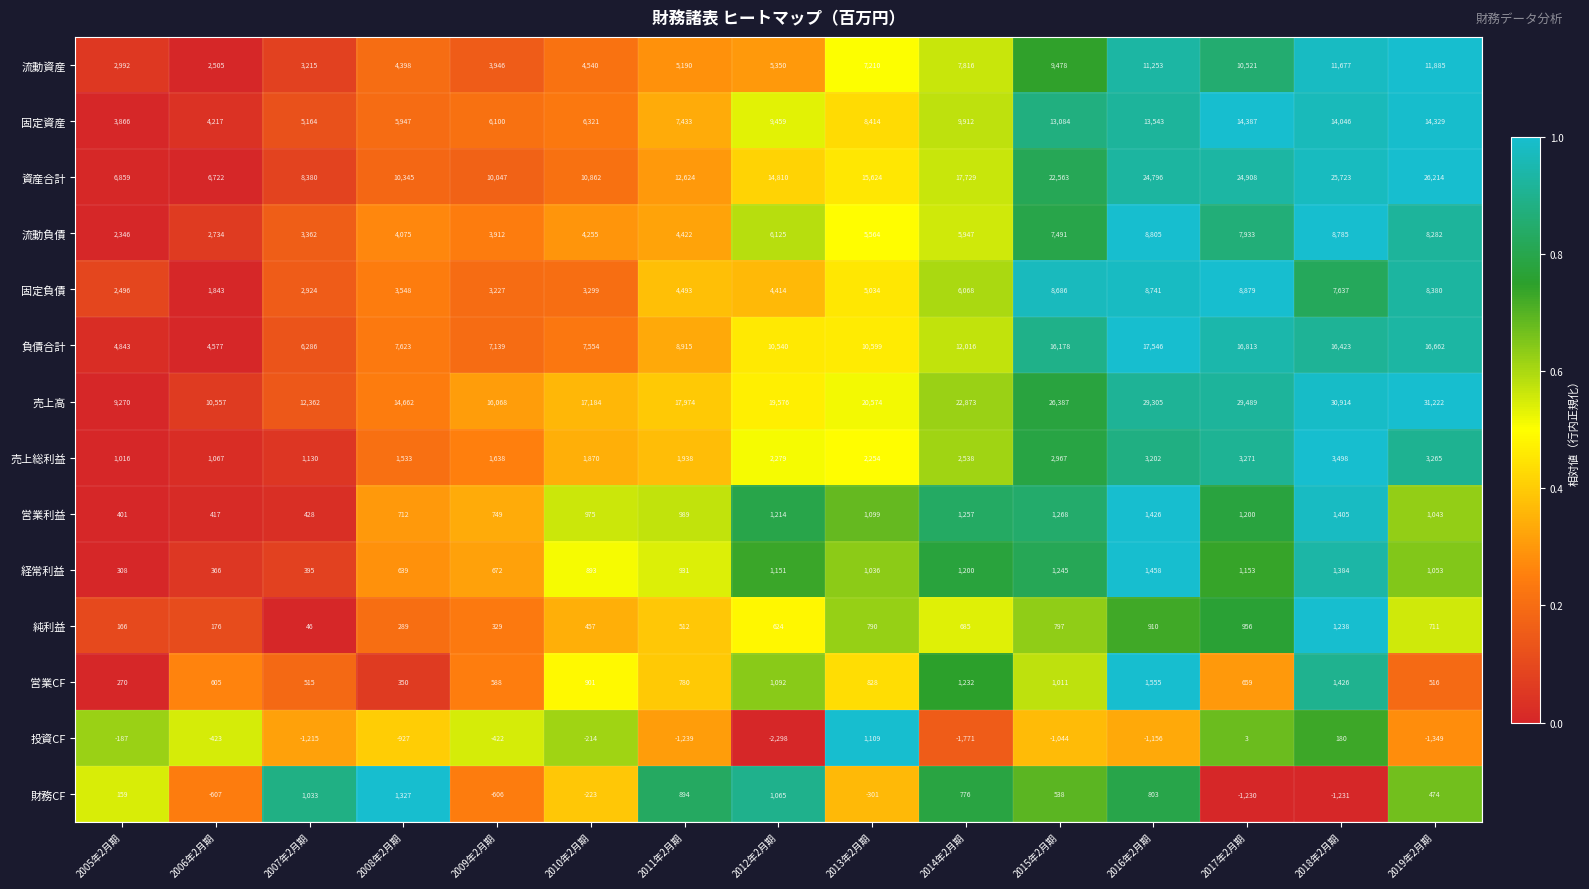

What is the difference between the maximum and minimum values in the 固定資産 series?

10521